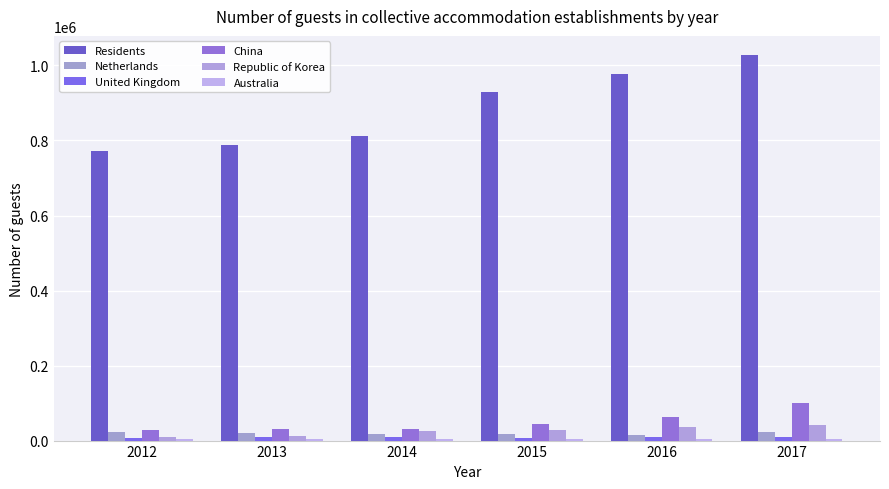

How many distinct data groups are displayed?

6